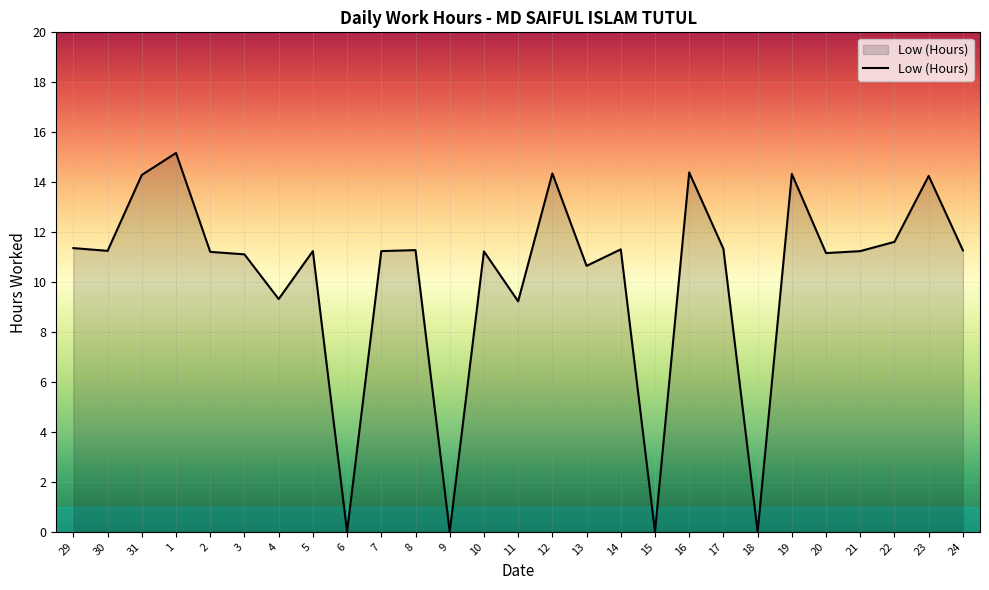

What is the greatest value displayed?

15.2